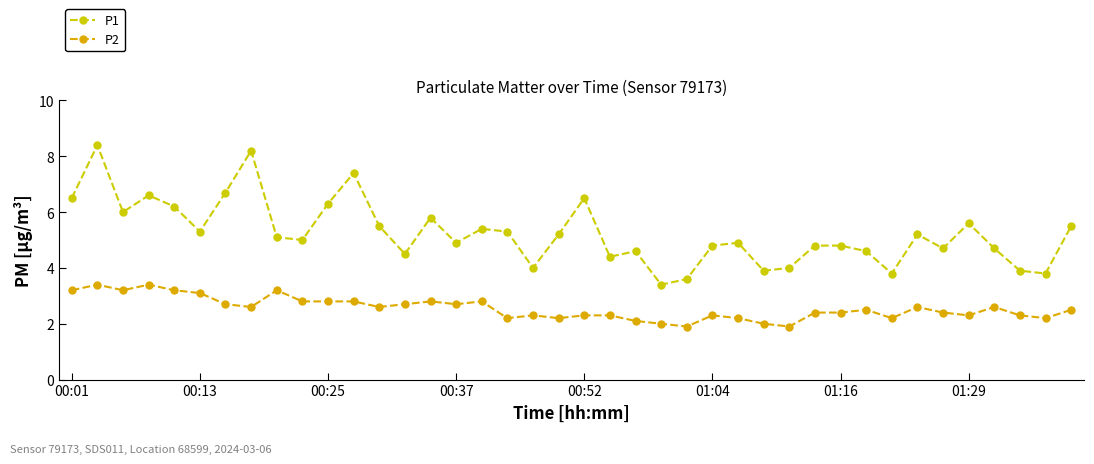

True or false: P2 and P1 cross at least once.

False